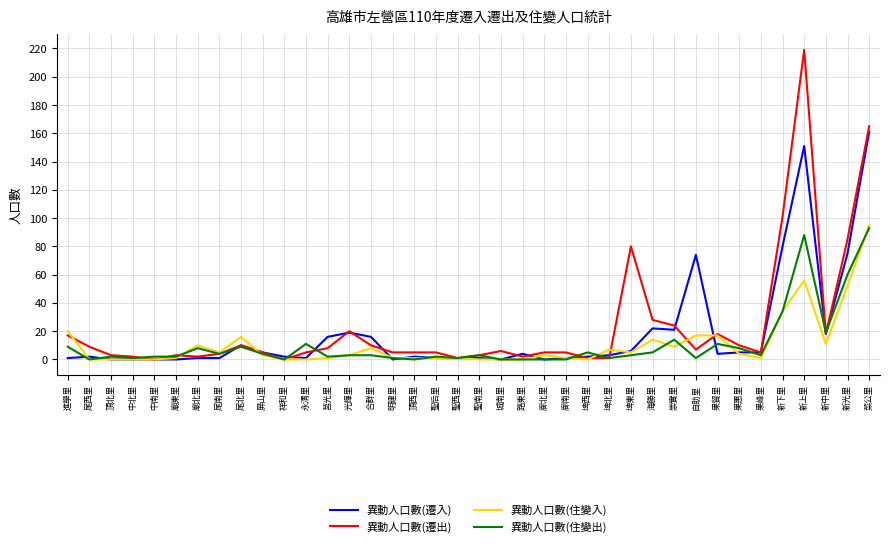

What is the difference between the second highest and second lowest values in the 異動人口數(遷出) series?

165